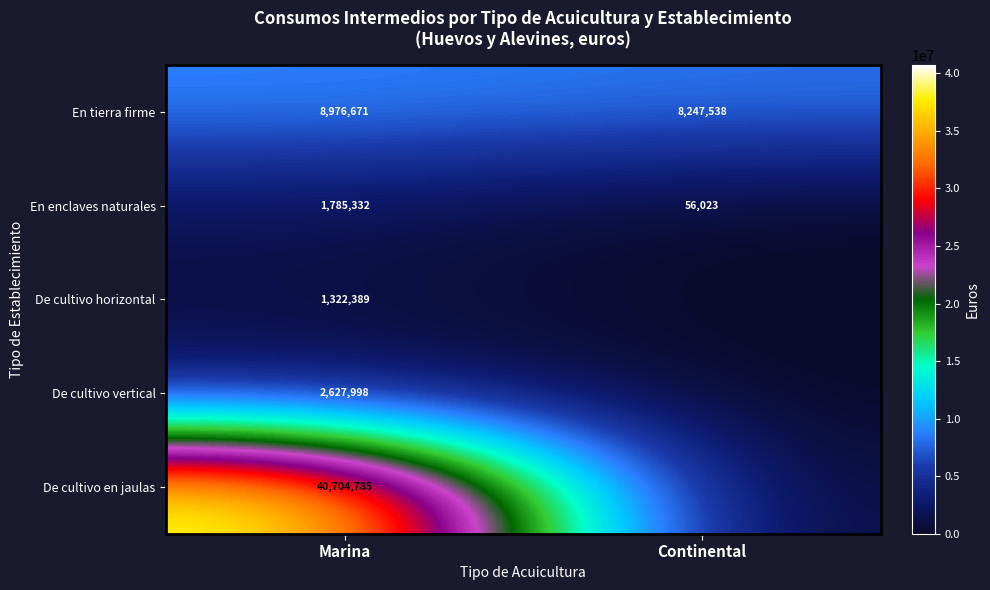

What is the difference between the maximum and minimum values in the En tierra firme series?

729133